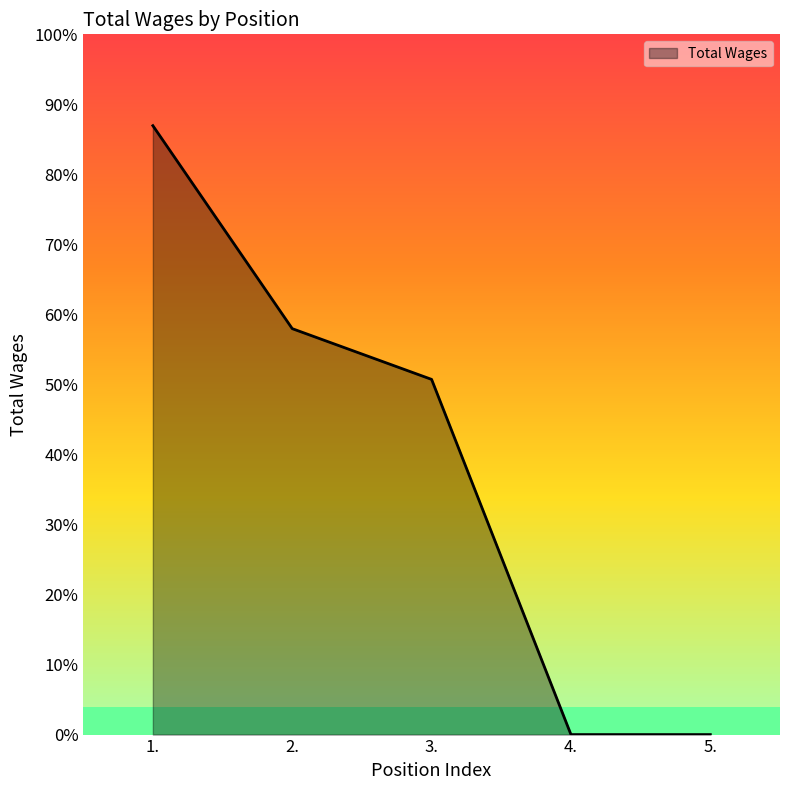

Does the chart display data point markers on the line(s)?

No